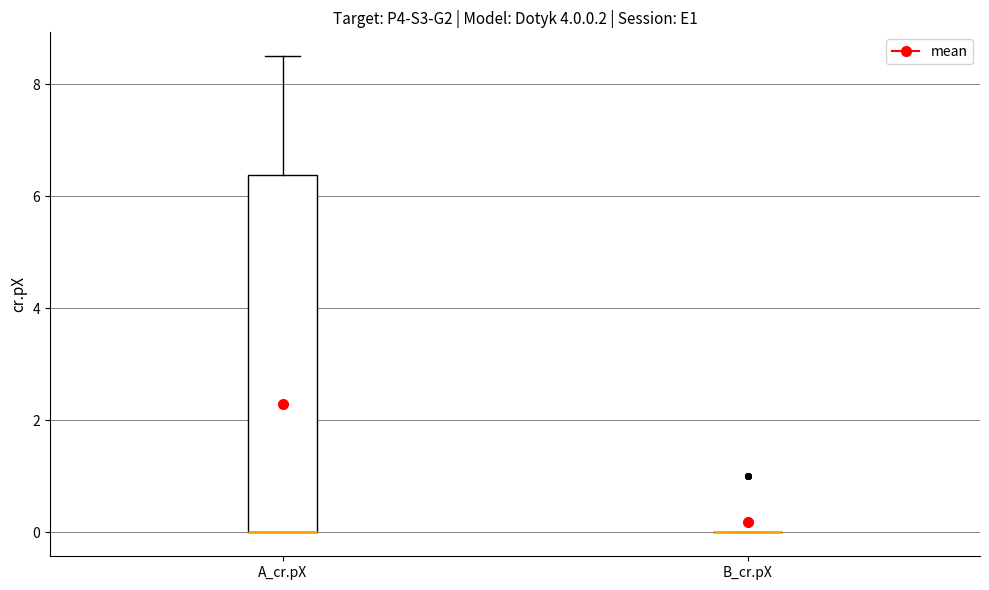

Reading left to right, read every box against the y-axis: the position of its median line, the range the box covers, and the ends of its whiskers. The values are not printed on the chart, so give them approximately, as read against the axis.

A_cr.pX: median 0.0 (drawn on the box's lower edge), box 0.0 to 6.4, whiskers 0.0 to 8.6
B_cr.pX: box collapsed to a line at 0.0, whiskers 0.0 to 0.0